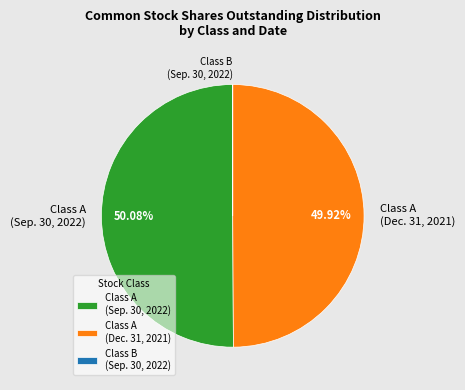

Combined, do Class A (Sep. 30, 2022) and Class A (Dec. 31, 2021) account for over 50%?

Yes